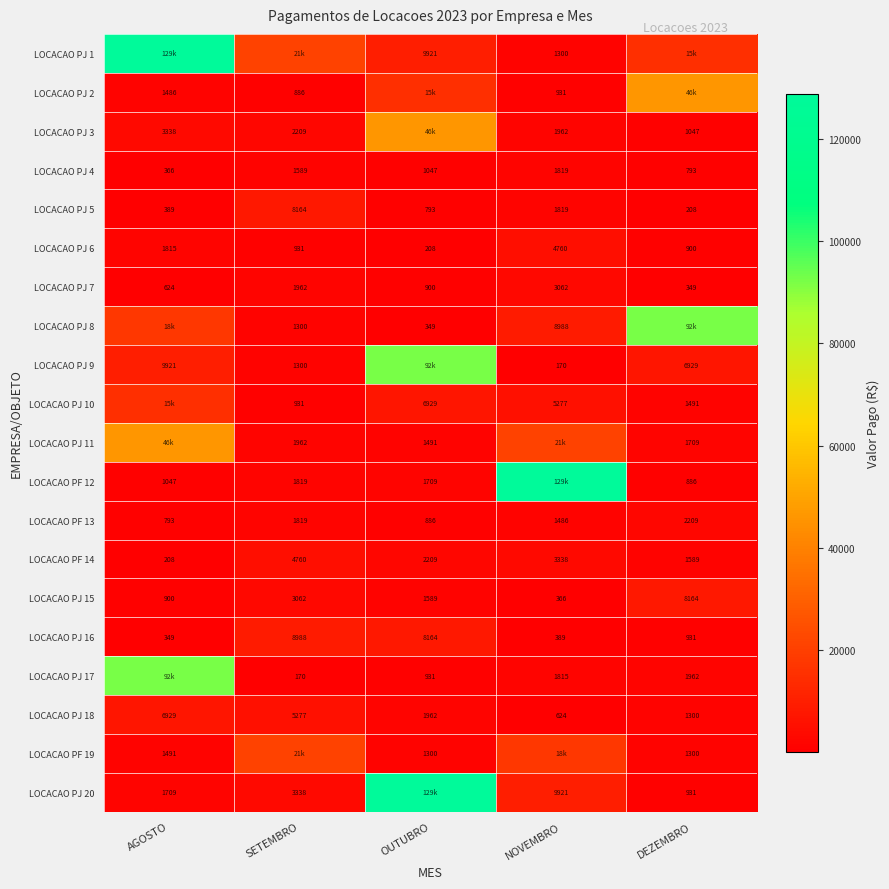

Where does the LOCACAO PJ 18 series first go above 1962?

AGOSTO